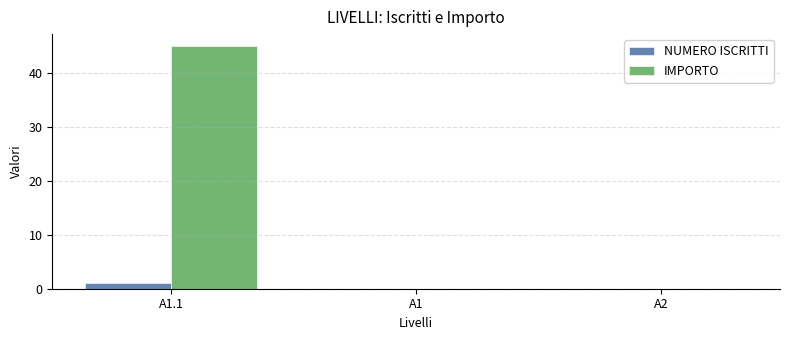

What is the sum of all IMPORTO values?

45